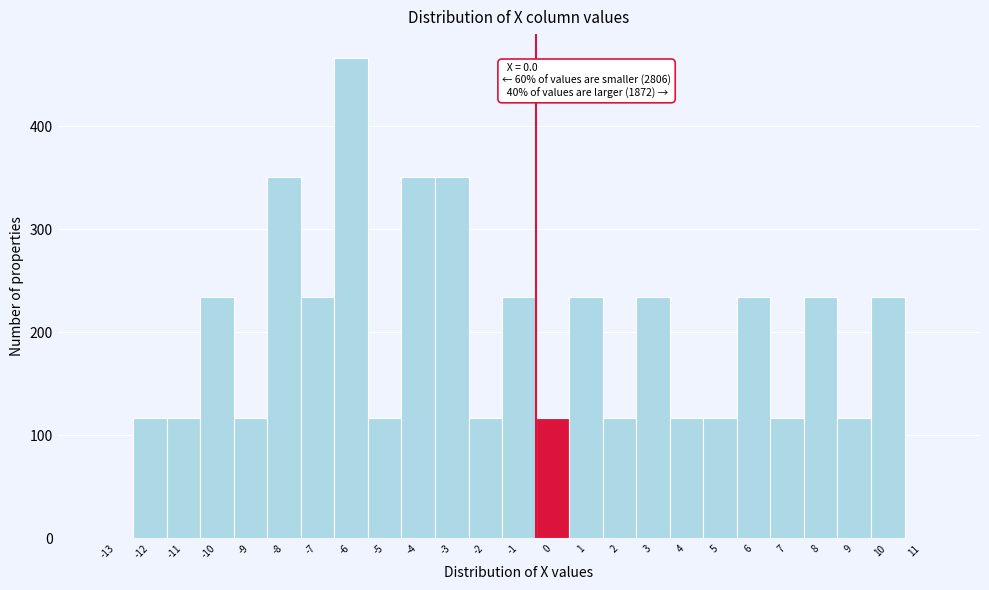

Reading right to left, what are all the values shown in this chart?

11=0	10=234	9=117	8=234	7=117	6=234	5=117	4=117	3=234	2=117	1=234	0=117	-1=234	-2=117	-3=351	-4=351	-5=117	-6=466	-7=234	-8=351	-9=117	-10=234	-11=117	-12=117	-13=0